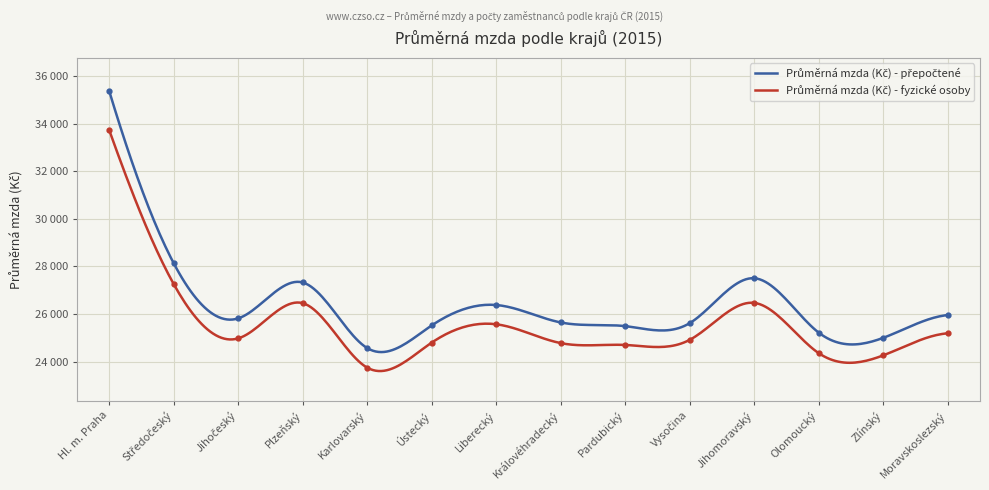

Count the number of data series in this chart.

2